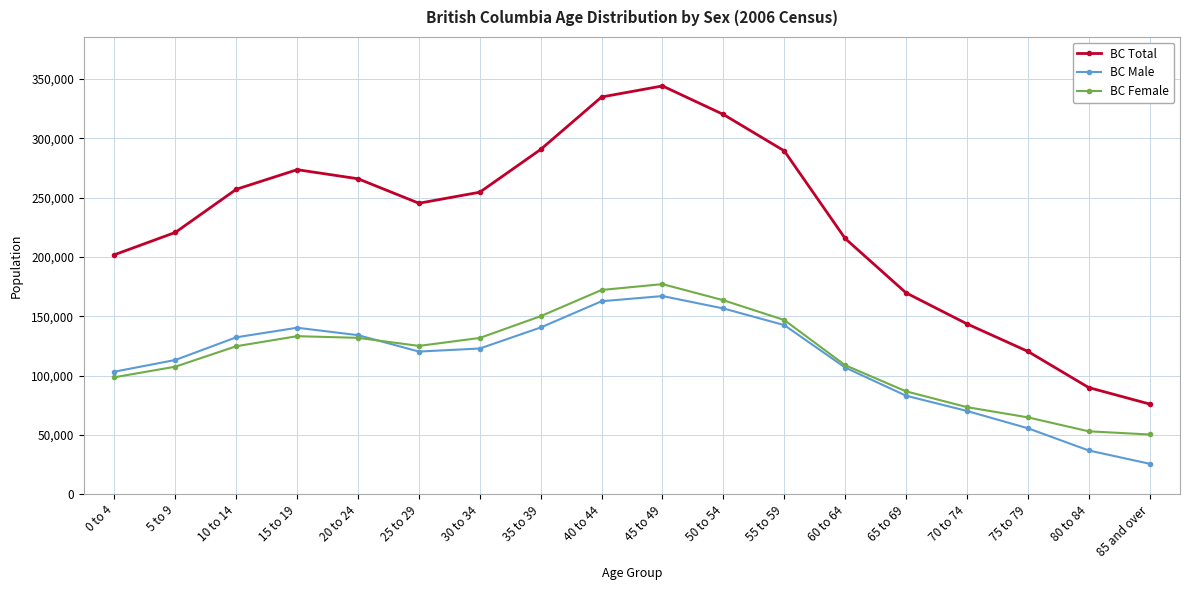

Does the chart have visible grid lines?

Yes